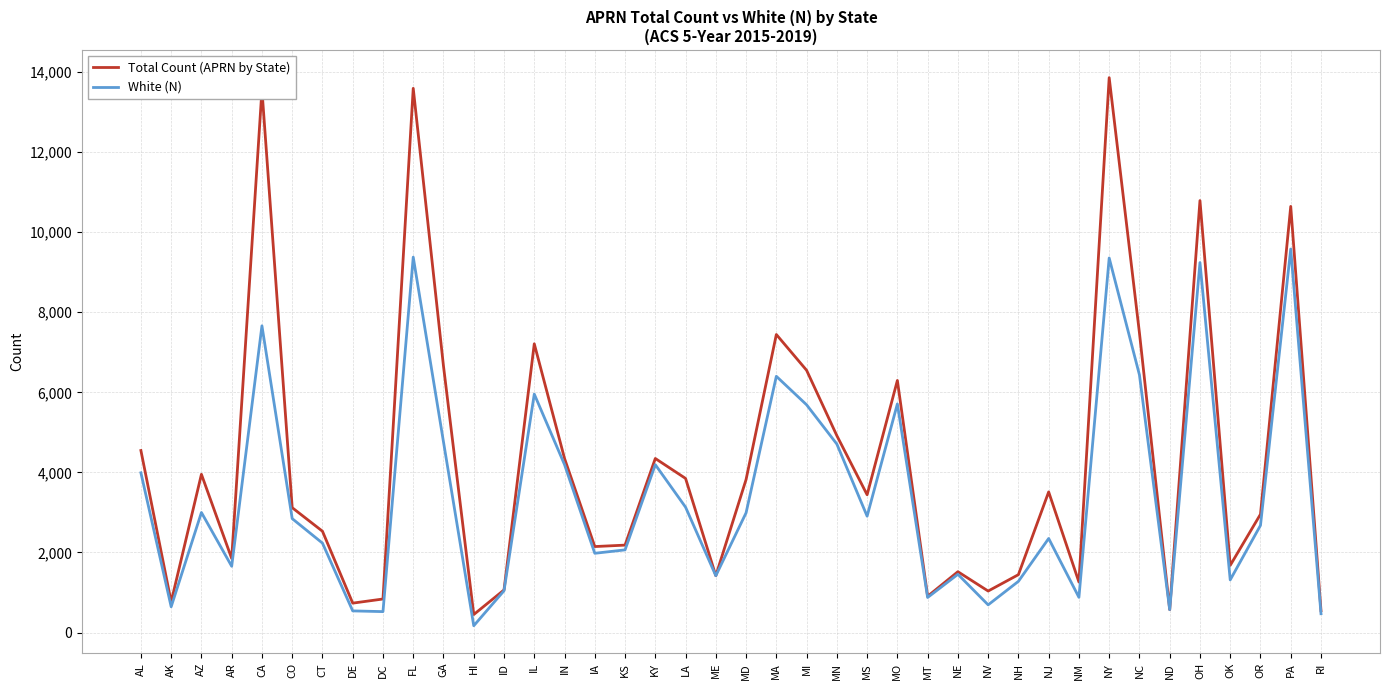

Read the White (N) value at ND.

571